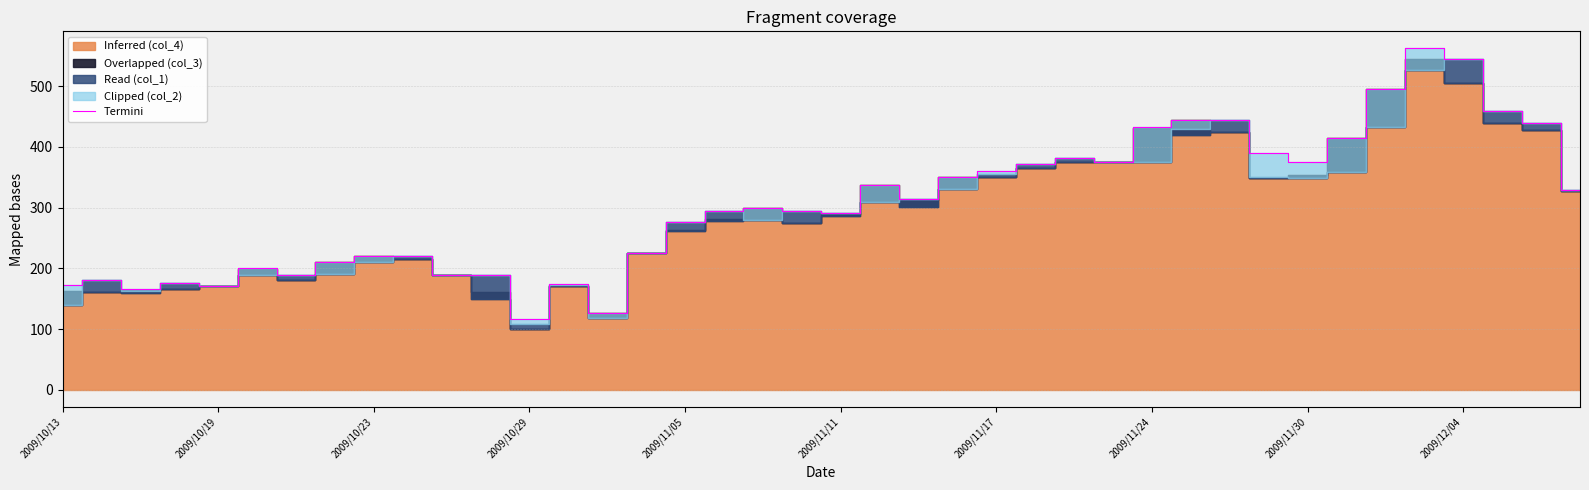

How many data points are above 300?

19